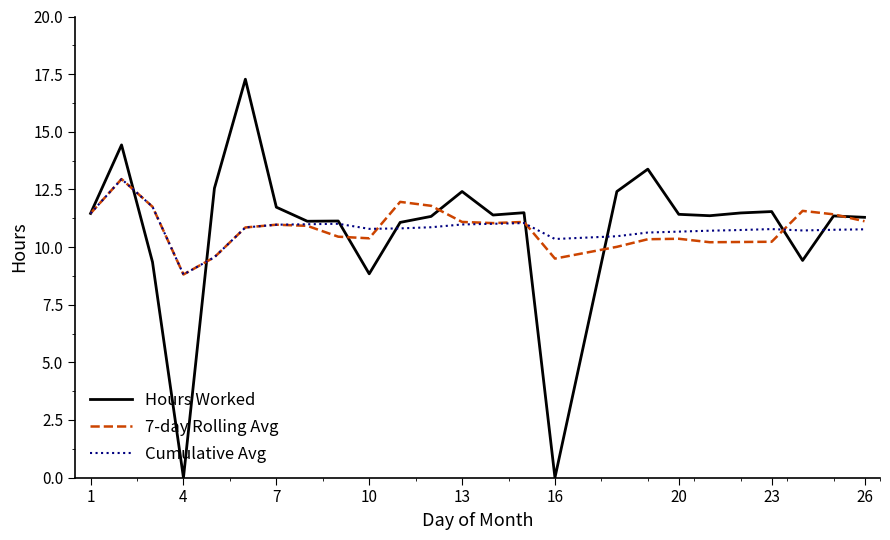

What is the maximum value shown in the chart?

17.3